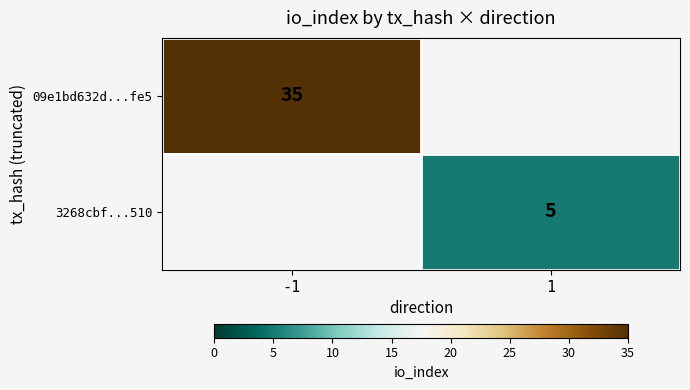

The value of 3268cbf...510 at 1 is 5. True or false?

True